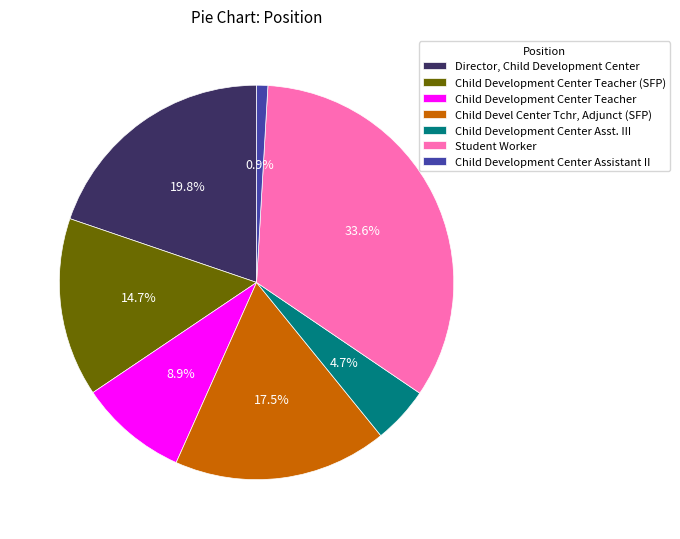

Which has a higher value, Student Worker or Child Devel Center Tchr, Adjunct (SFP)?

Student Worker